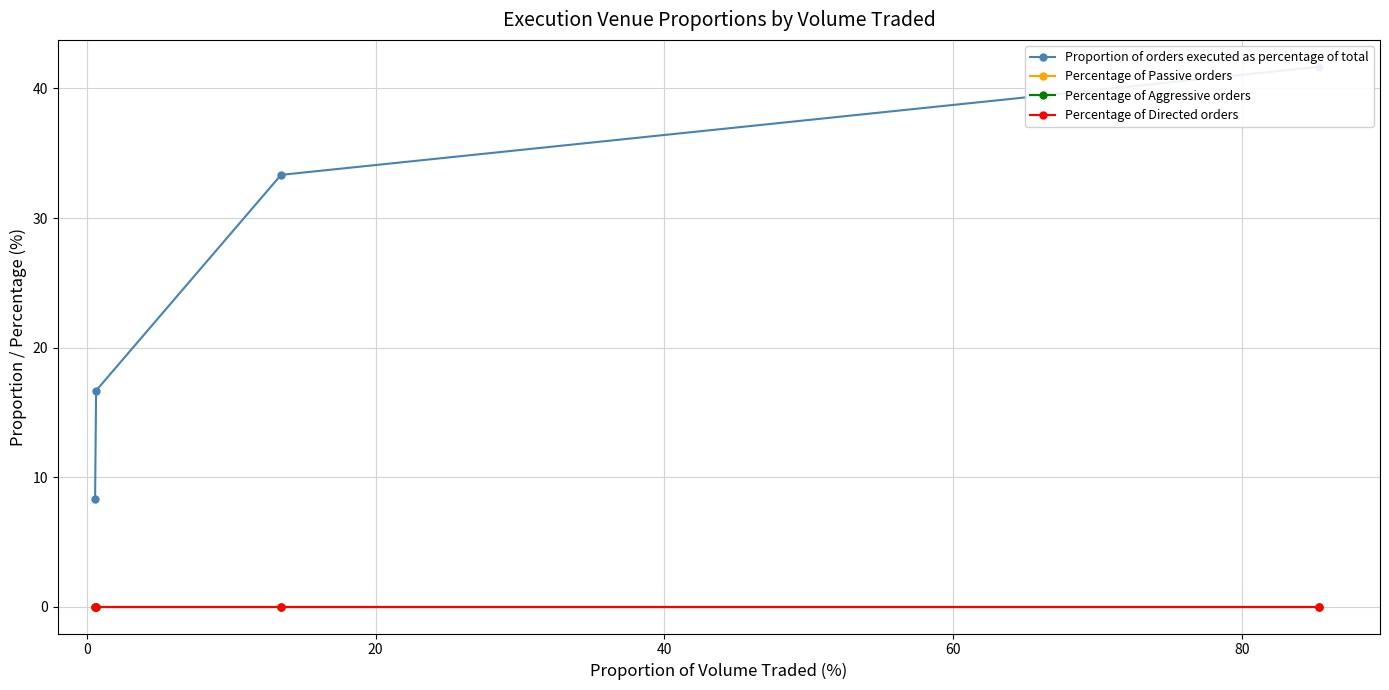

Is it true that Percentage of Directed orders equals 0.0 at 40?

True